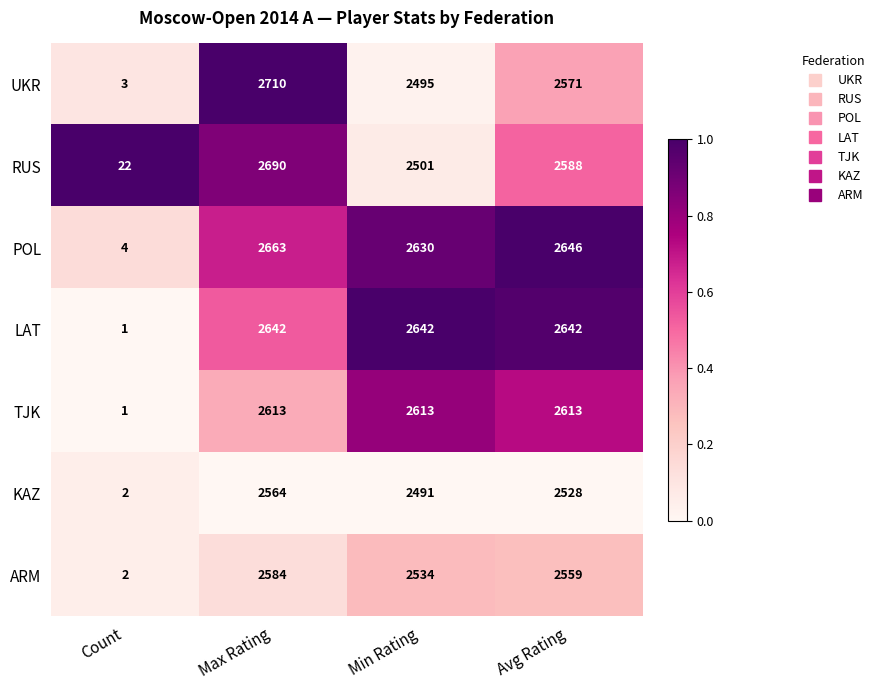

What is the total value across all series at Avg Rating?

18147